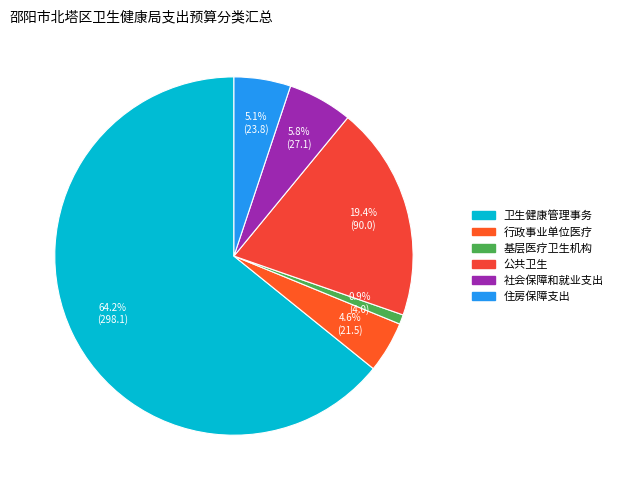

Is 卫生健康管理事务 the majority of the pie?

Yes